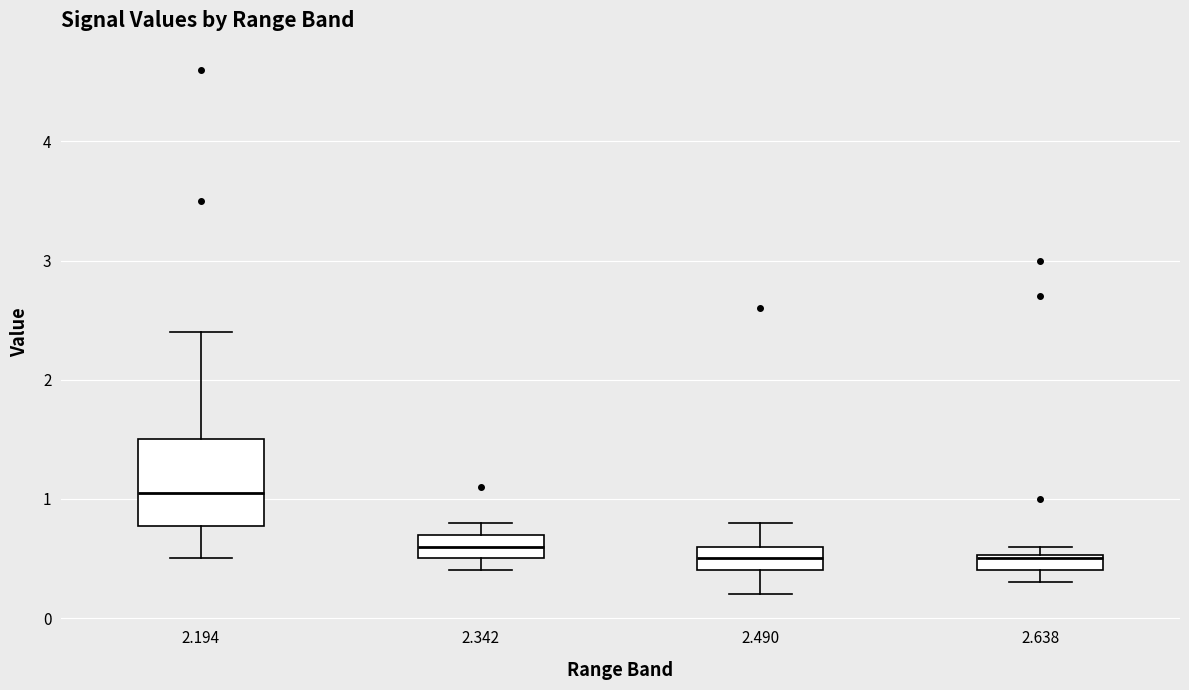

Which box is the tallest, from its lower edge to its upper edge?

2.194